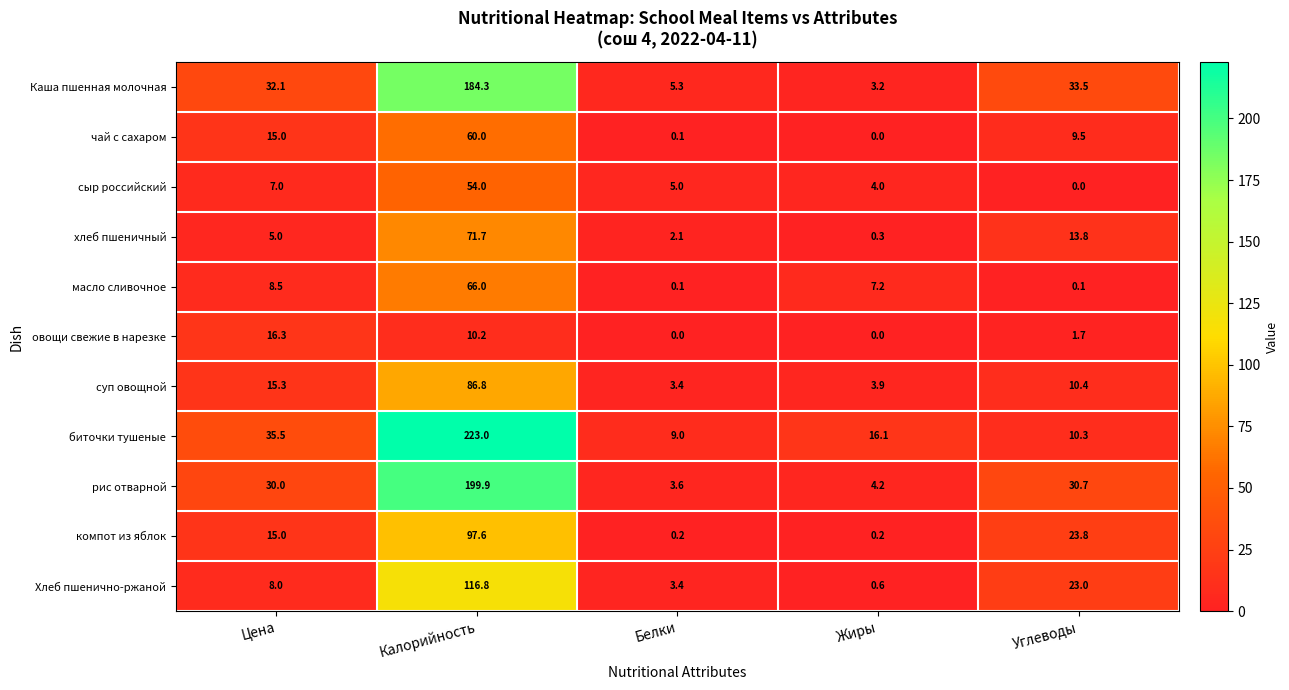

What is the sum of the рис отварной values at Цена and Белки?

33.6